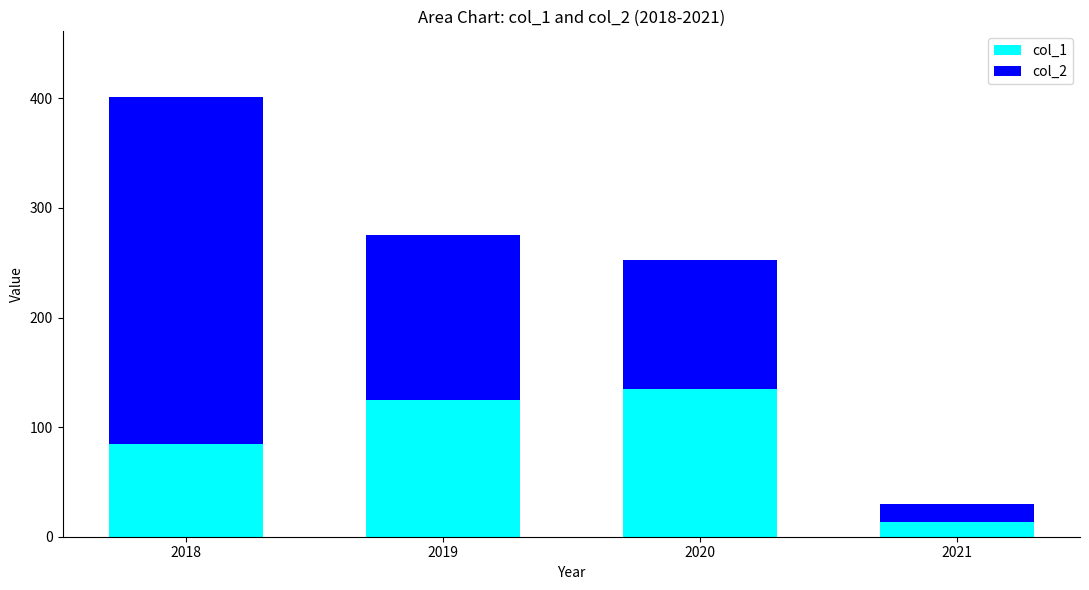

At which category is the sum across all series the highest?

2018